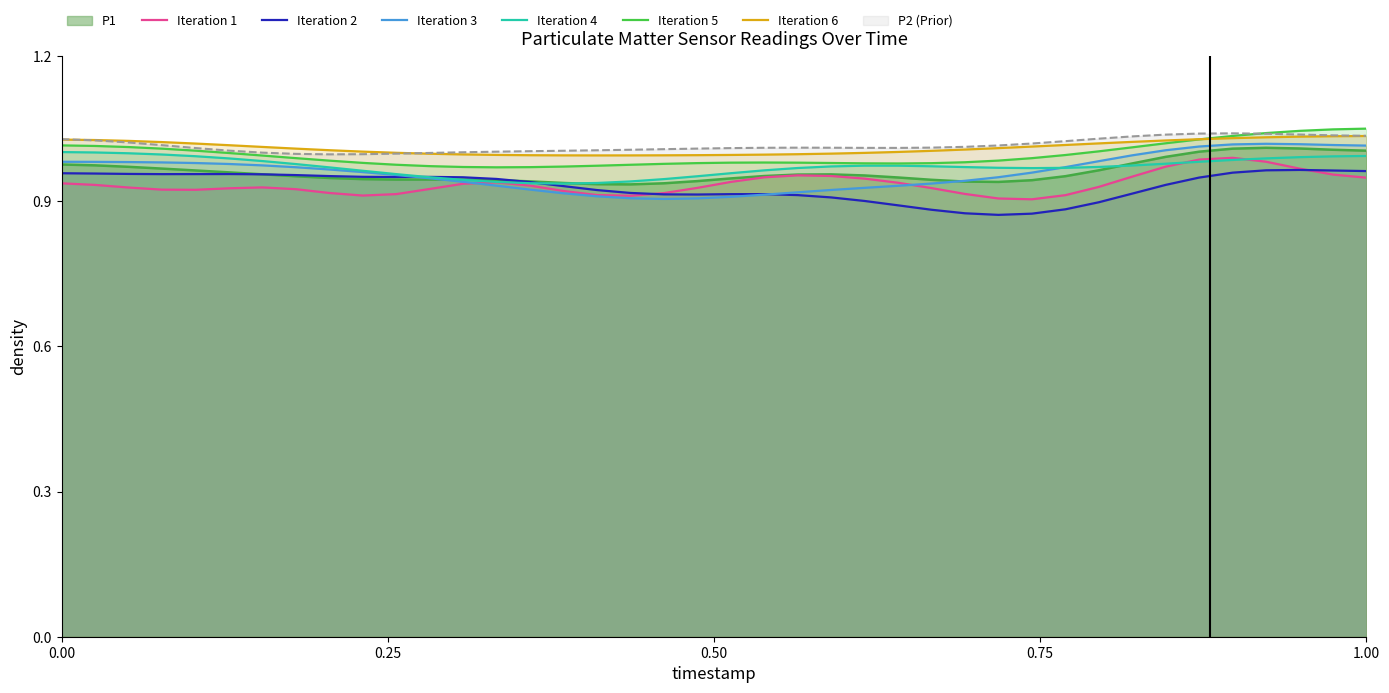

Does the chart have visible grid lines?

No